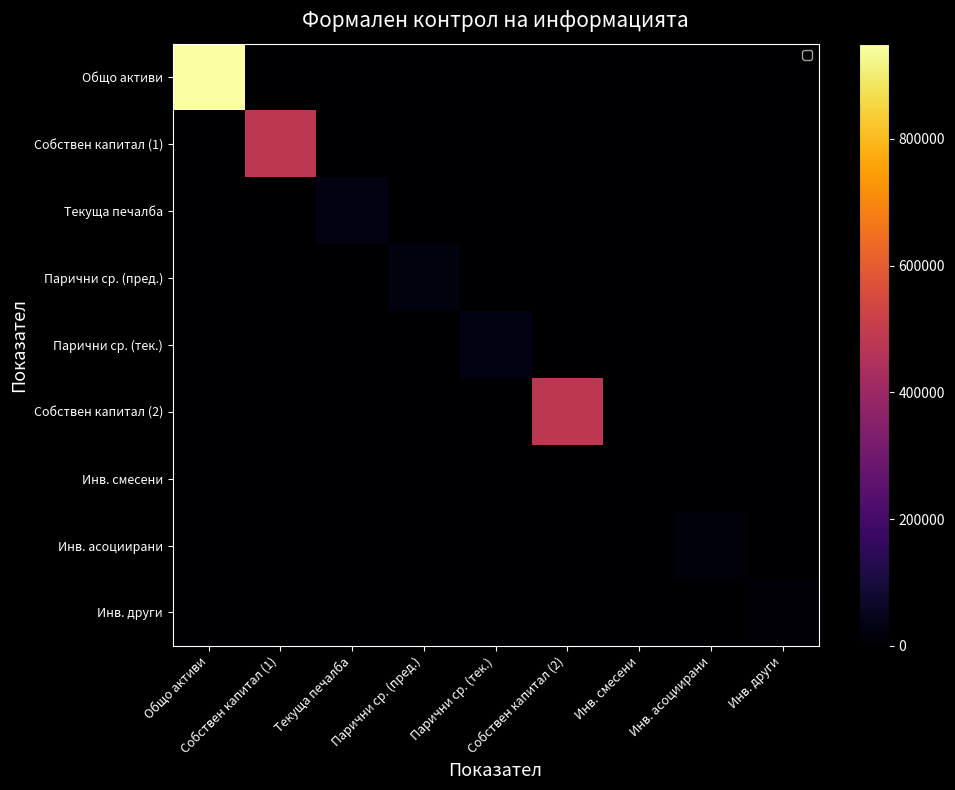

At which category is the sum across all series the highest?

Общо активи